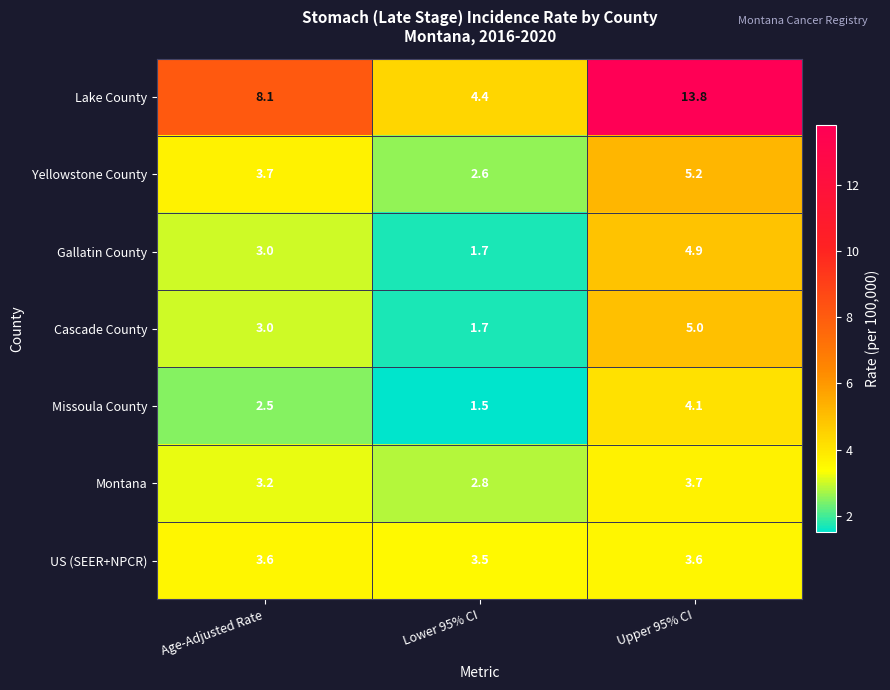

At which category does the chart reach its minimum across all series?

Lower 95% CI